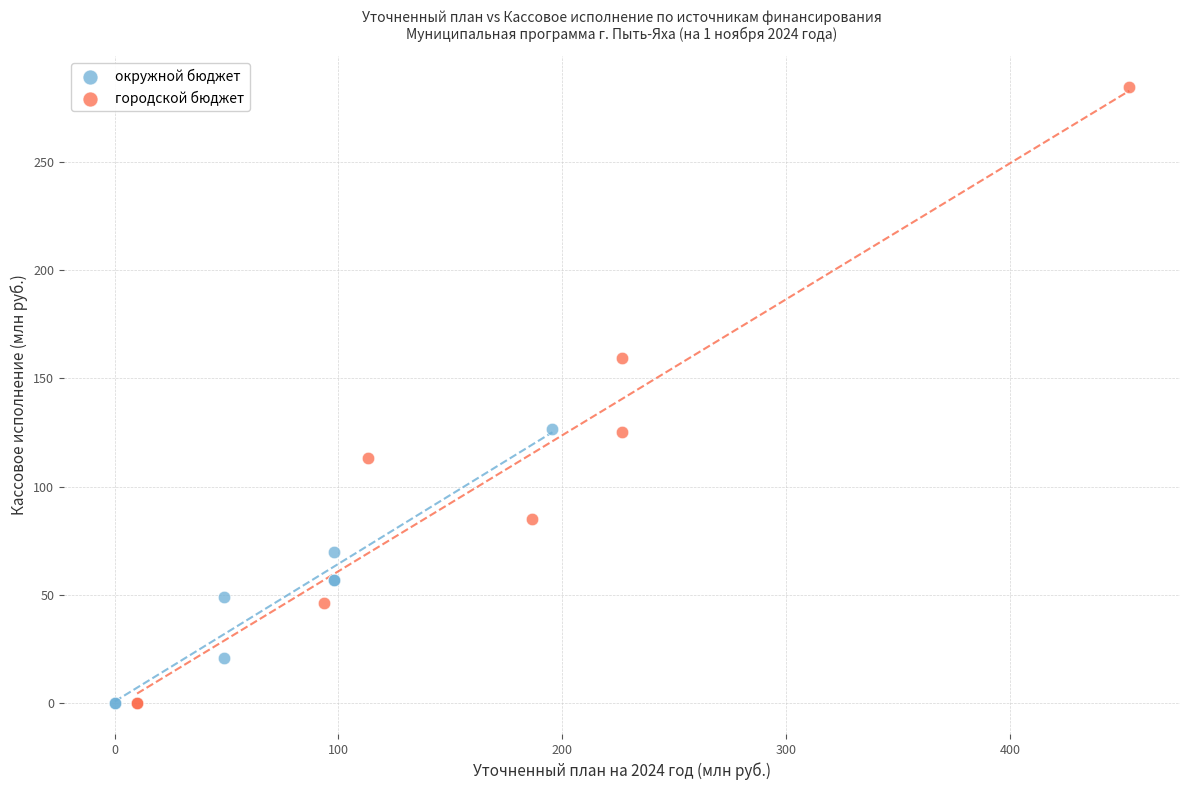

Which series reaches the maximum Y coordinate?

городской бюджет